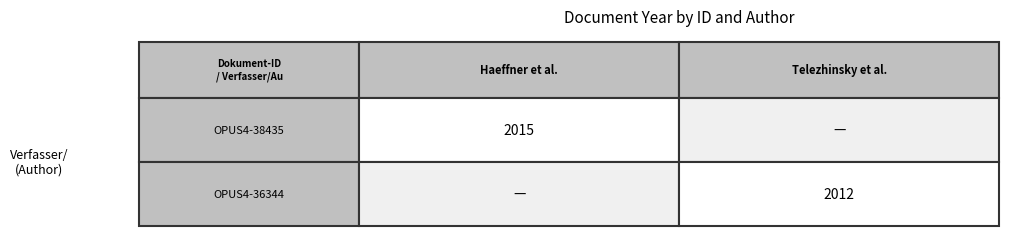

Reading left to right, transcribe all the data shown in this chart.

OPUS4-38435: 2015	2015
OPUS4-36344: 2012	2012